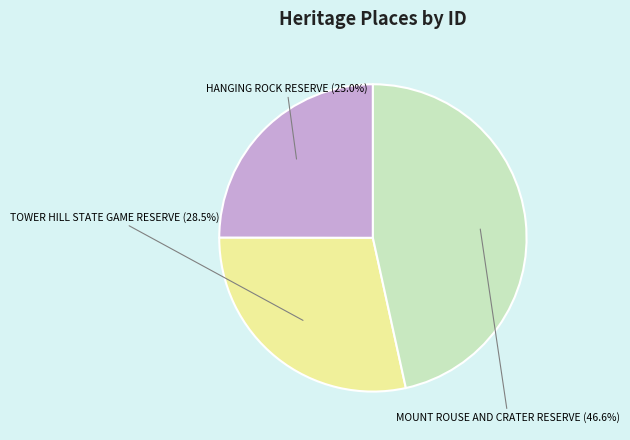

To the nearest percent, what is the average slice percentage?

33%